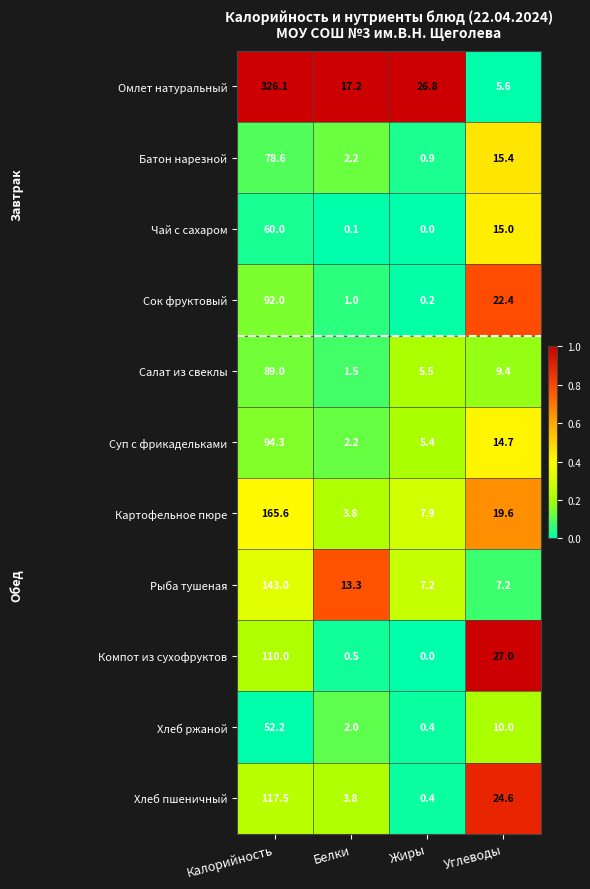

At which label is Сок фруктовый closest to 46?

Углеводы